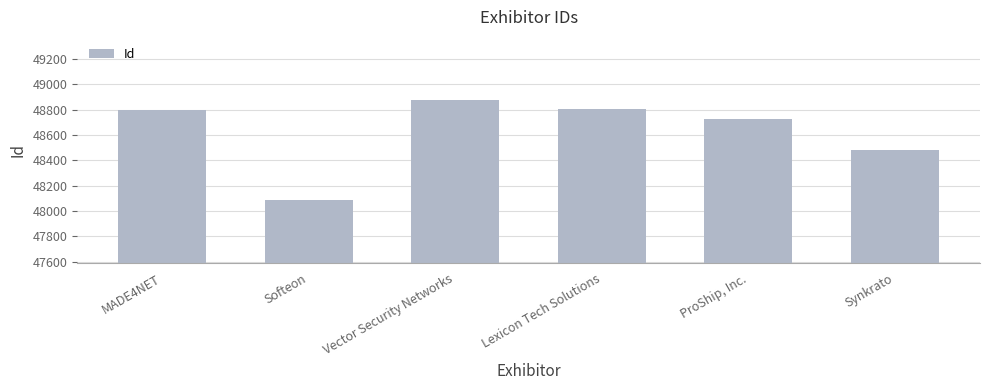

Read the value at MADE4NET.

48796